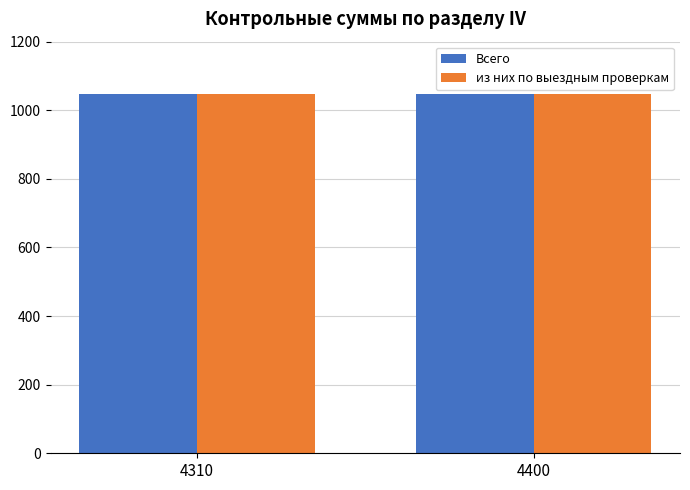

Are the bars horizontal?

No